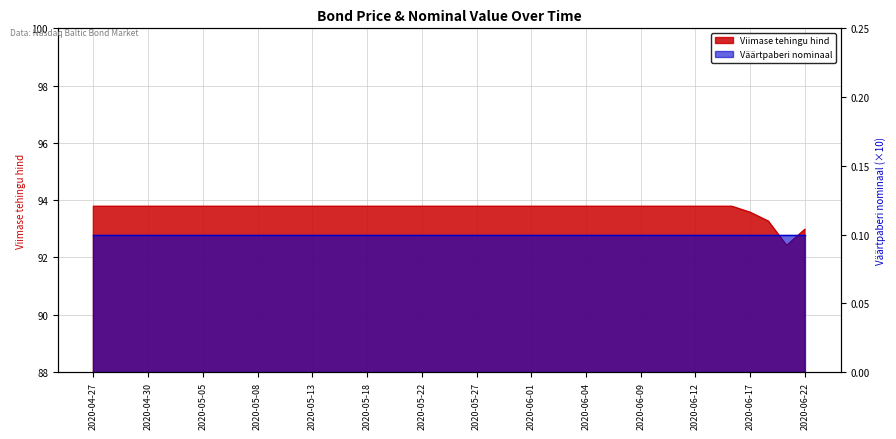

List the labels in order of value, smallest first.

2020-06-19, 2020-06-22, 2020-06-18, 2020-06-17, 2020-04-27, 2020-04-28, 2020-04-29, 2020-04-30, 2020-05-01, 2020-05-04, 2020-05-05, 2020-05-06, 2020-05-07, 2020-05-08, 2020-05-11, 2020-05-12, 2020-05-13, 2020-05-14, 2020-05-15, 2020-05-18, 2020-05-19, 2020-05-20, 2020-05-22, 2020-05-25, 2020-05-26, 2020-05-27, 2020-05-28, 2020-05-29, 2020-06-01, 2020-06-02, 2020-06-03, 2020-06-04, 2020-06-05, 2020-06-08, 2020-06-09, 2020-06-10, 2020-06-11, 2020-06-12, 2020-06-15, 2020-06-16